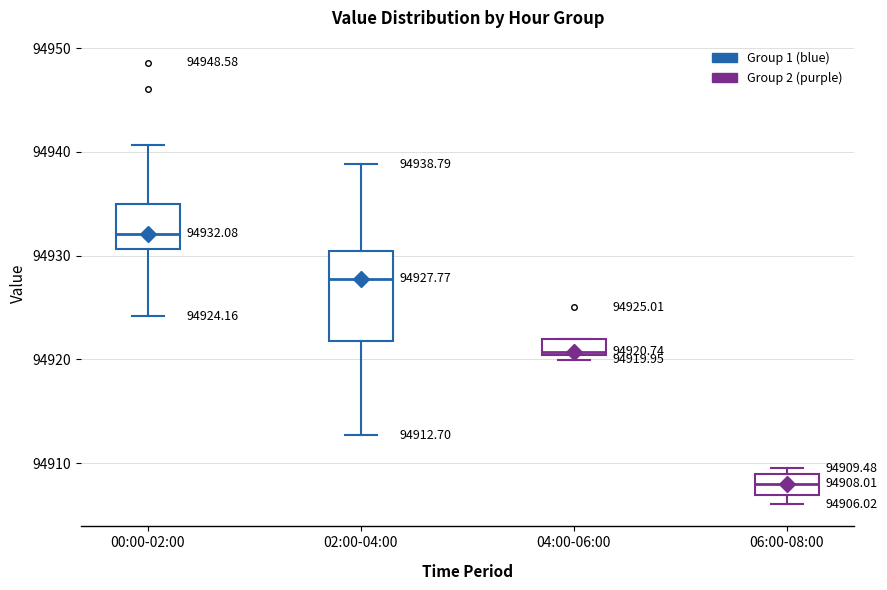

Which box's median line is the lowest?

06:00-08:00